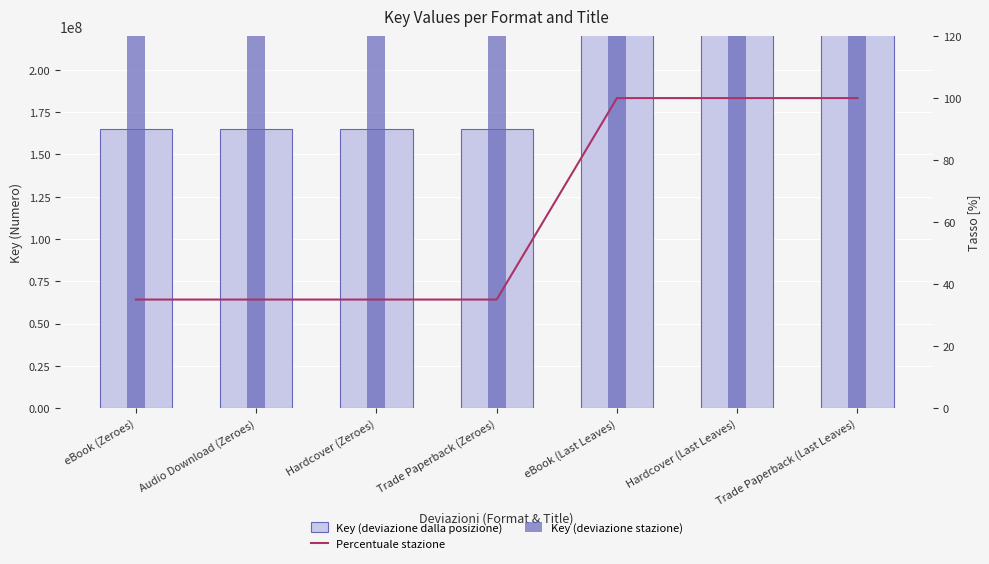

What is the label of the 3rd bar from the left?

Hardcover (Zeroes)